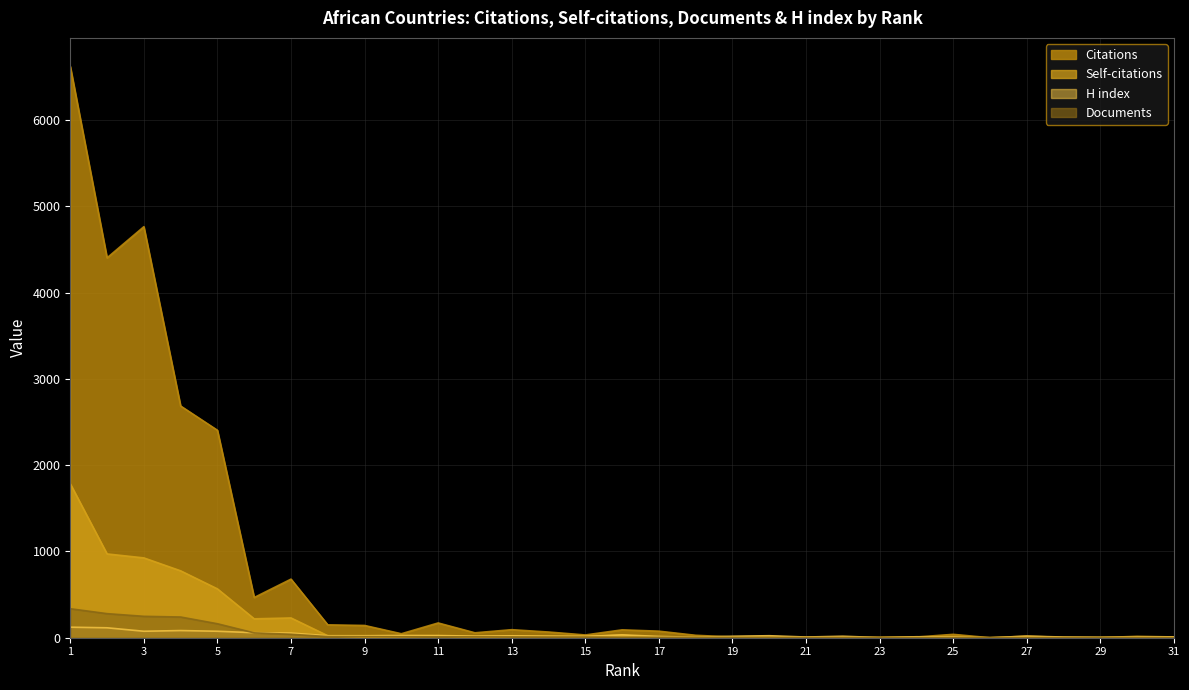

Which series has the widest spread of values?

Citations